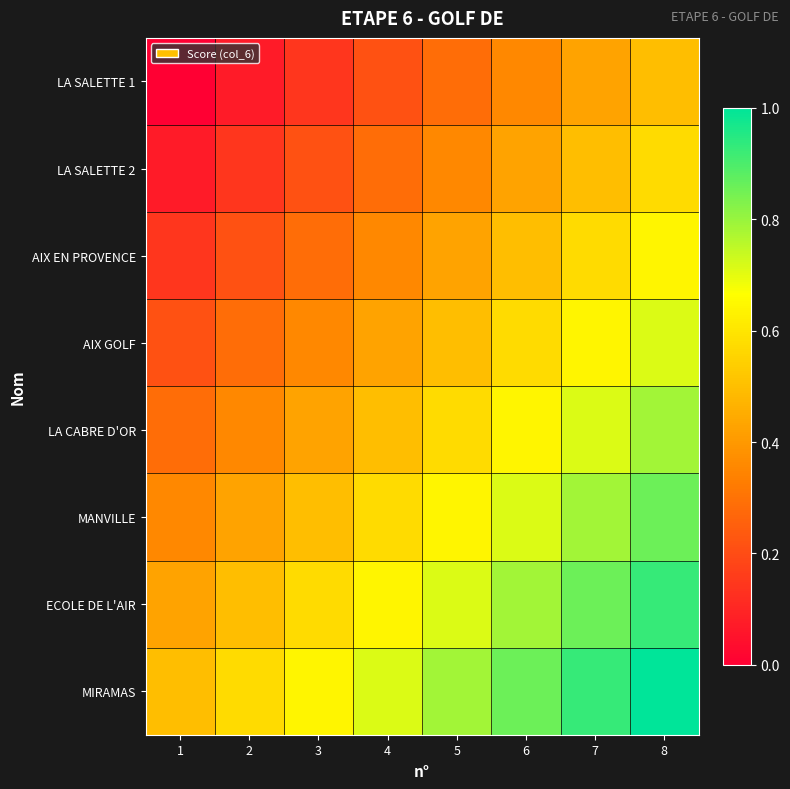

Rank the series by their maximum value, from lowest to highest.

LA SALETTE 1, LA SALETTE 2, AIX EN PROVENCE, AIX GOLF, LA CABRE D'OR, MANVILLE, ECOLE DE L'AIR, MIRAMAS